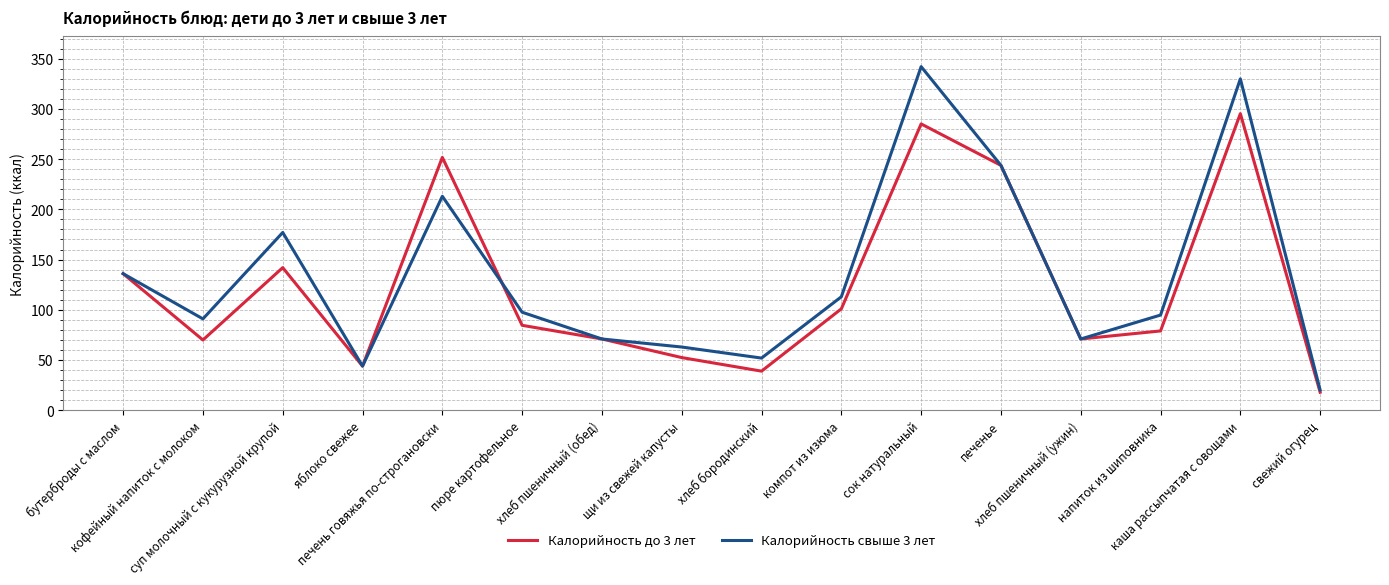

Which category has the lowest value across all series?

свежий огурец